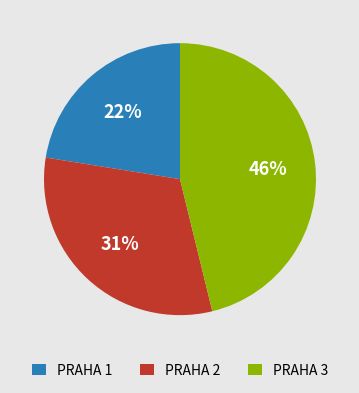

The PRAHA 3 slice represents 46% of the pie. True or false?

True